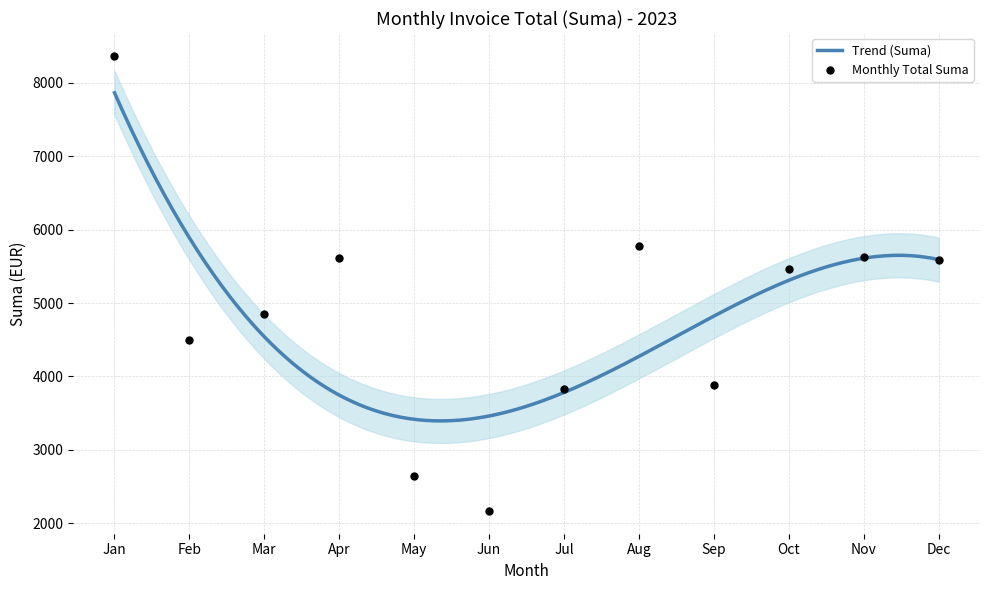

Between 2023-10 and 2023-10, which is larger?

2023-10